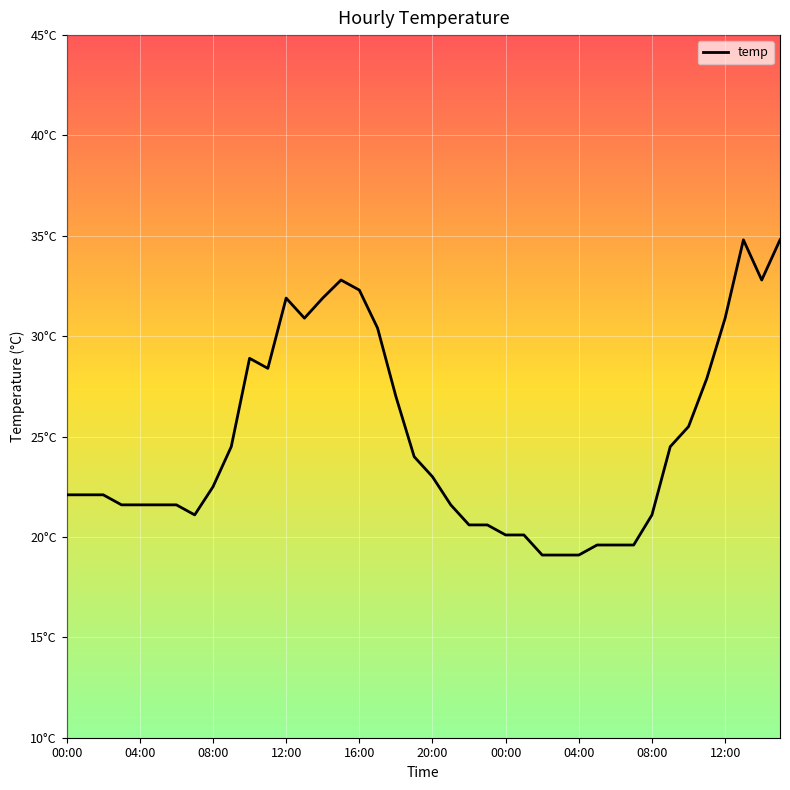

Where is the data nearest to the value 26?

34